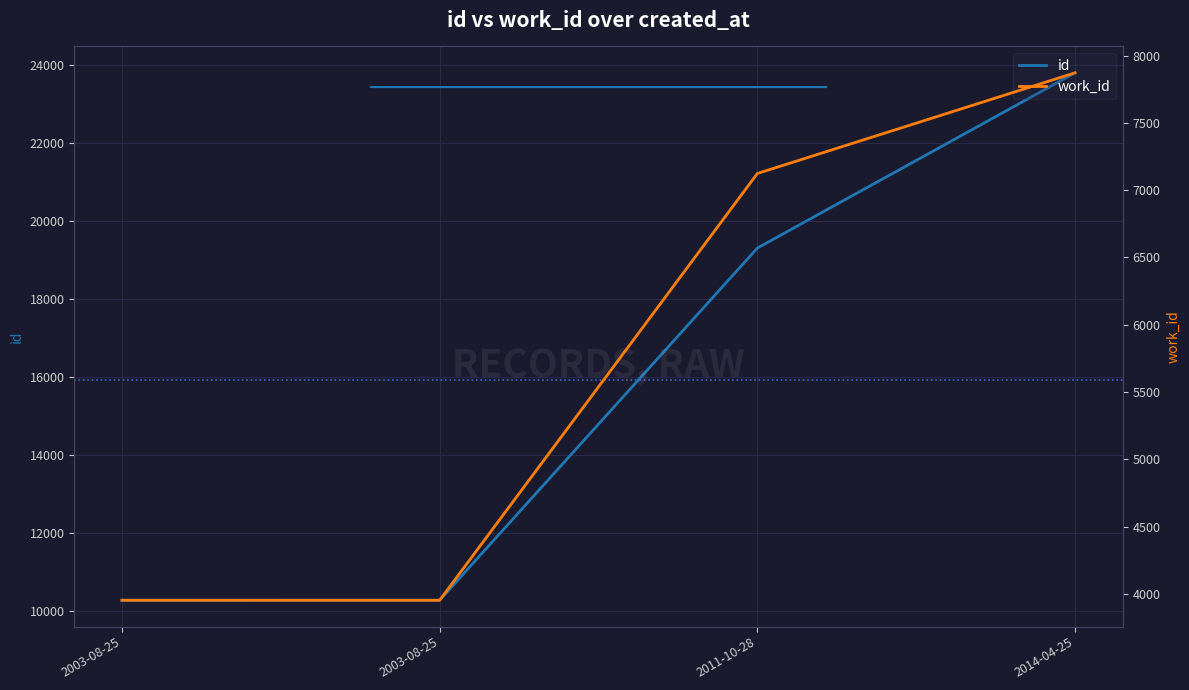

Is this an area chart (filled region under the line)?

No